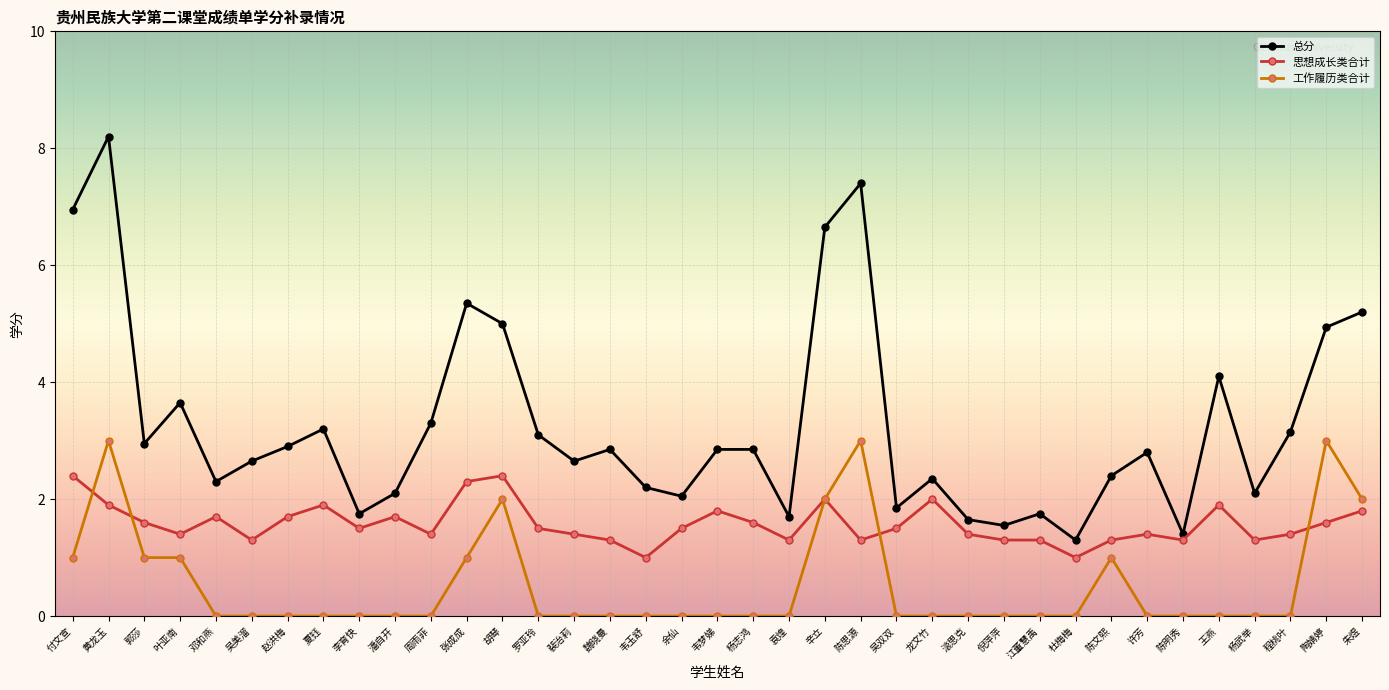

List the series in order of their overall mean, highest first.

总分, 思想成长类合计, 工作履历类合计